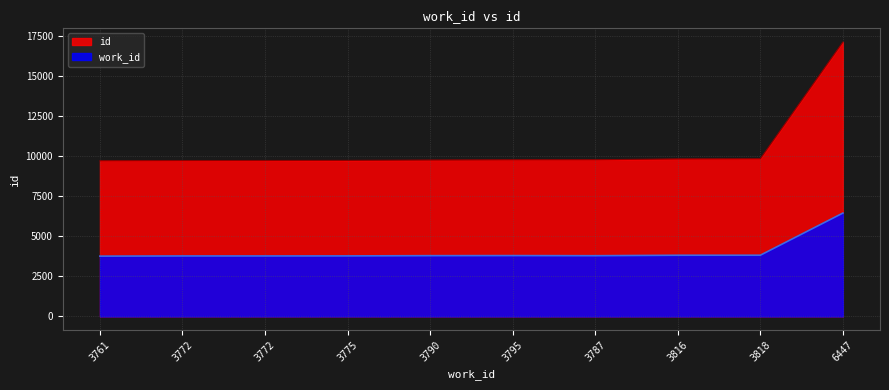

What is the value of the id point at the 8th from the left?

9825